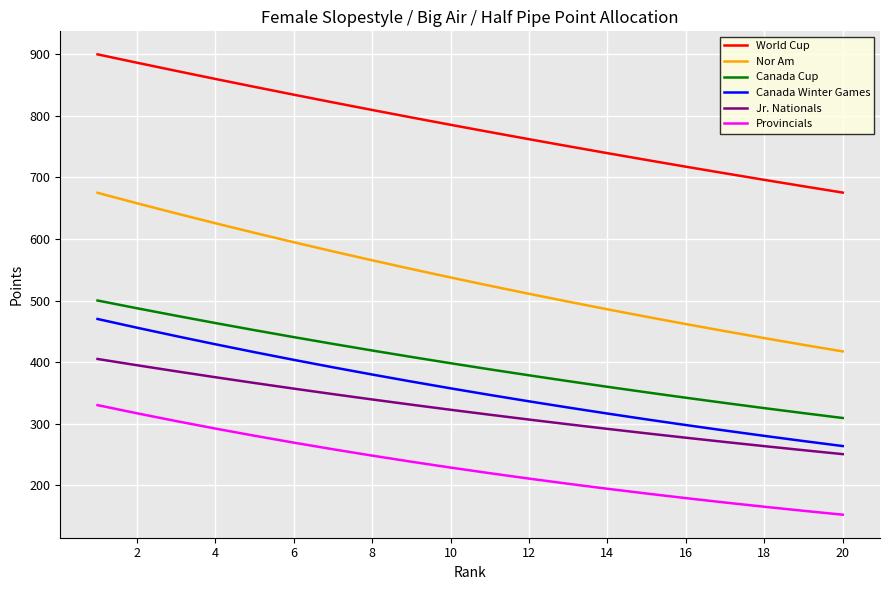

Rank the series by their maximum value, from lowest to highest.

Provincials, Jr. Nationals, Canada Winter Games, Canada Cup, Nor Am, World Cup